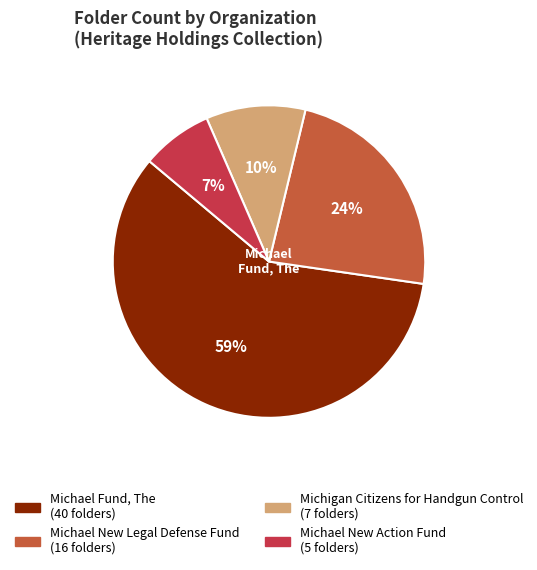

To the nearest percent, what portion does Michael Fund, The represent?

59%